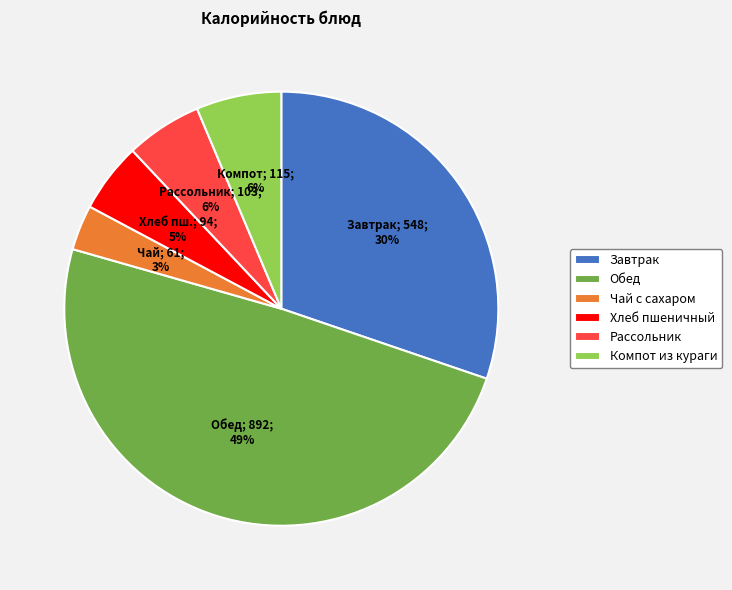

To the nearest percent, what is the difference between the Обед and Чай с сахаром slice percentages?

46%